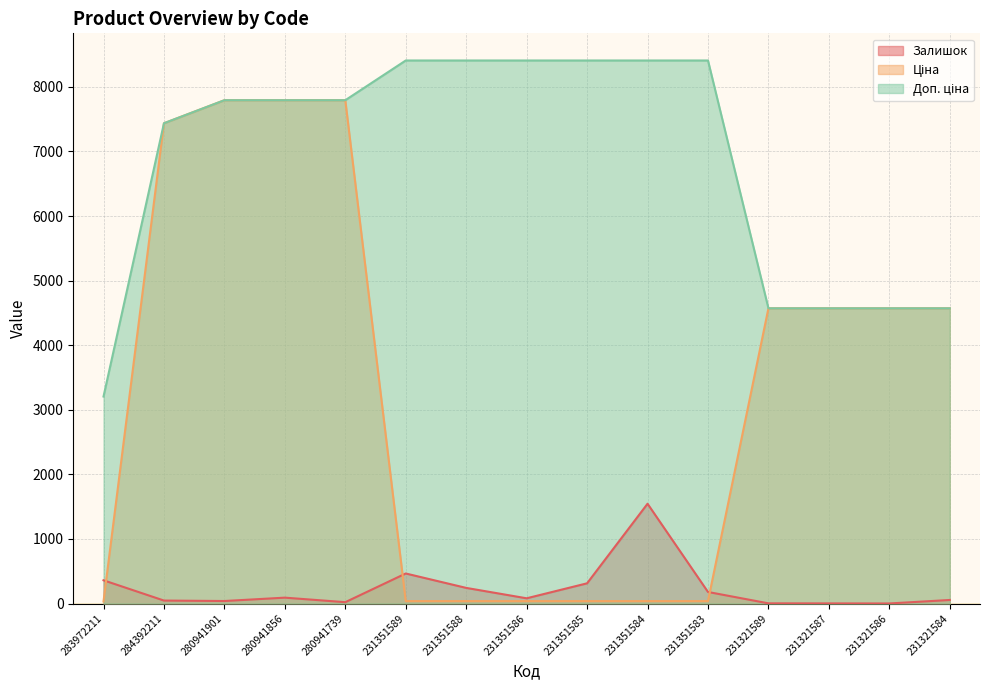

Is it true that Доп. ціна equals 1131.2 at 231321586?

False